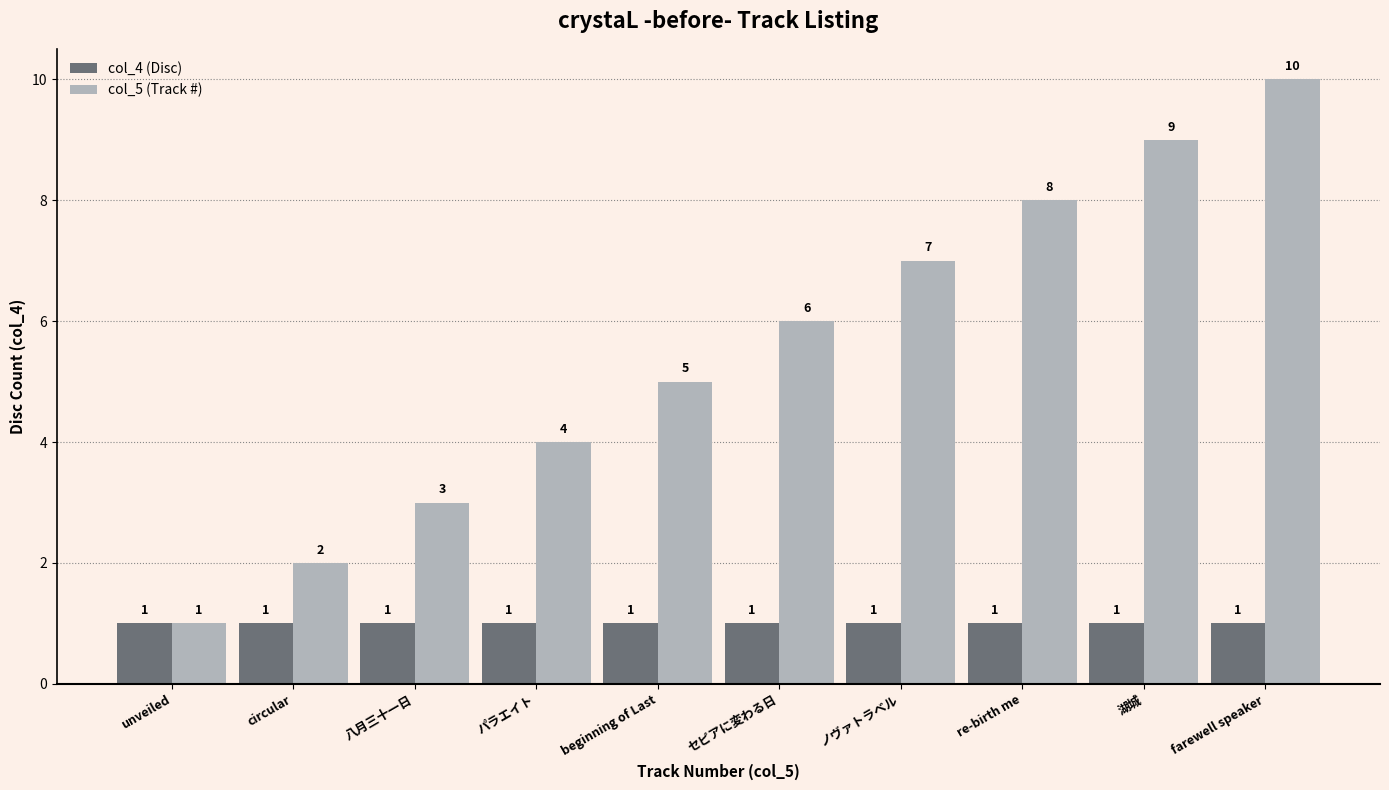

What is the difference between the col_5 (Track #) values at farewell speaker and ノヴァトラベル?

3